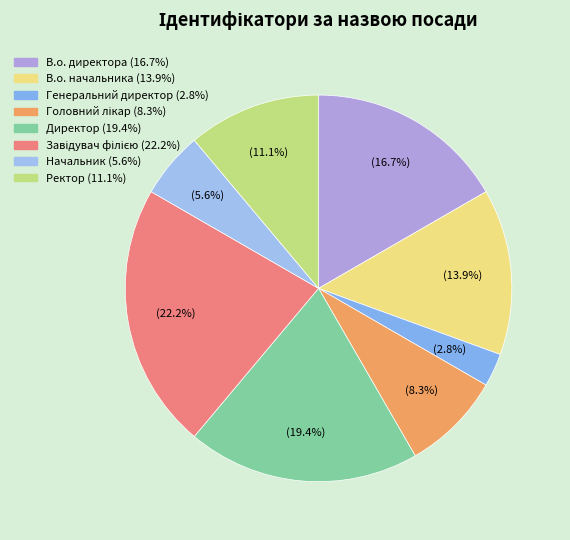

How much of the chart is everything except Директор?

80.6%